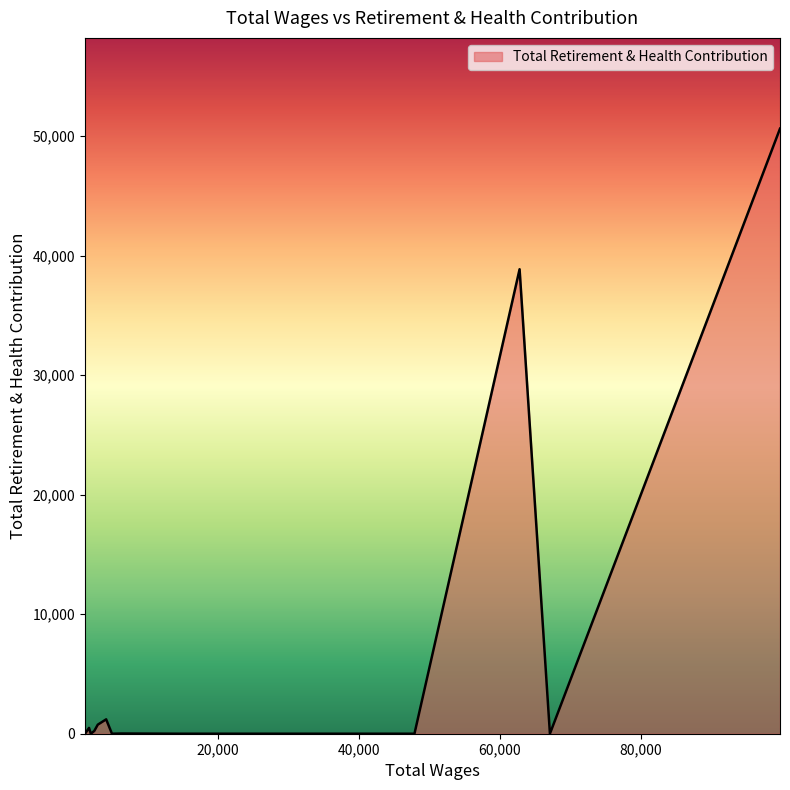

What is the maximum value shown in the chart?

50633